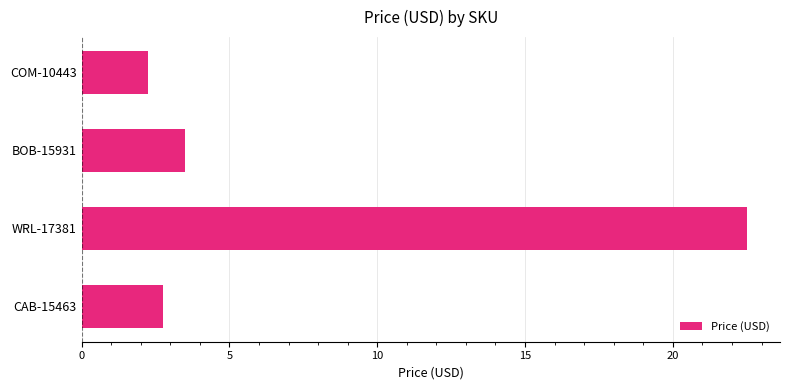

What is the average value?

7.8